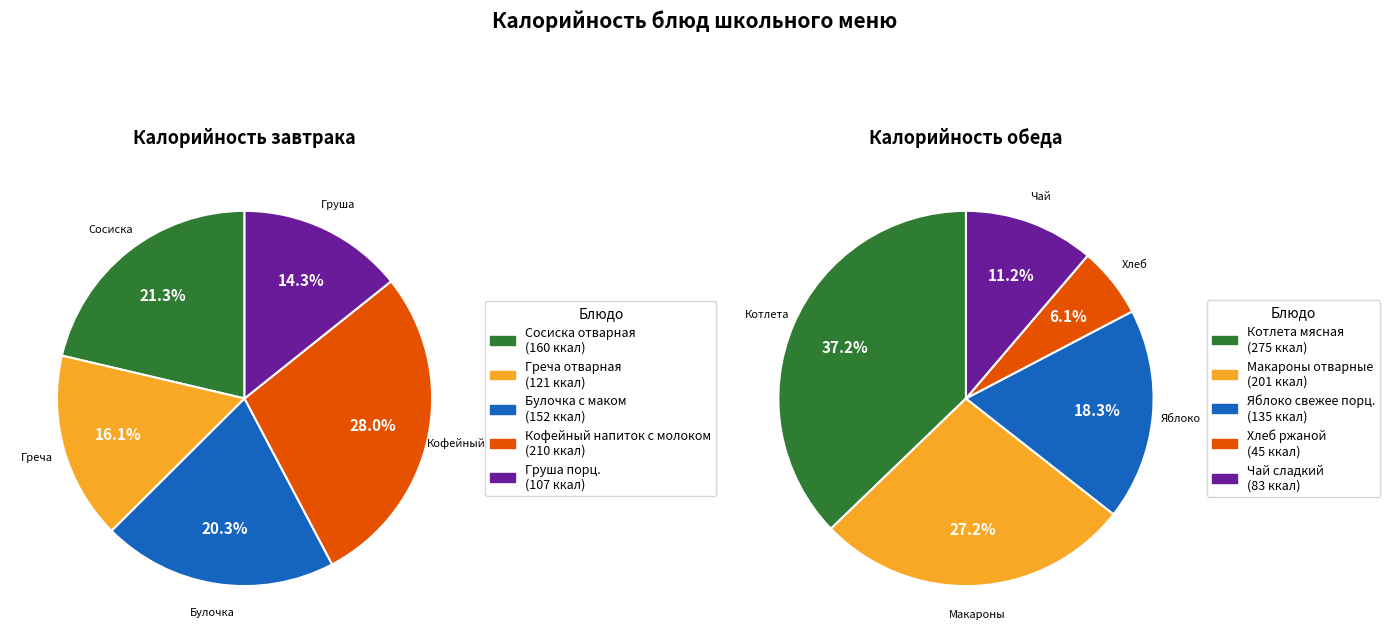

How much of the chart is everything except 2?

79.7%